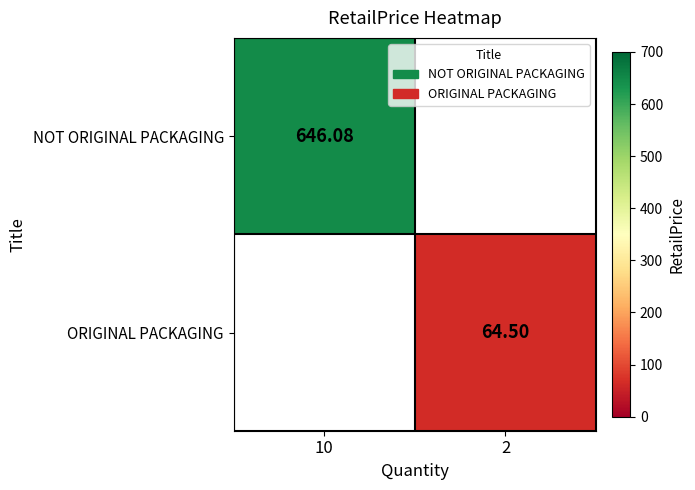

Rank the series by their maximum value, from lowest to highest.

NOT ORIGINAL PACKAGING, ORIGINAL PACKAGING